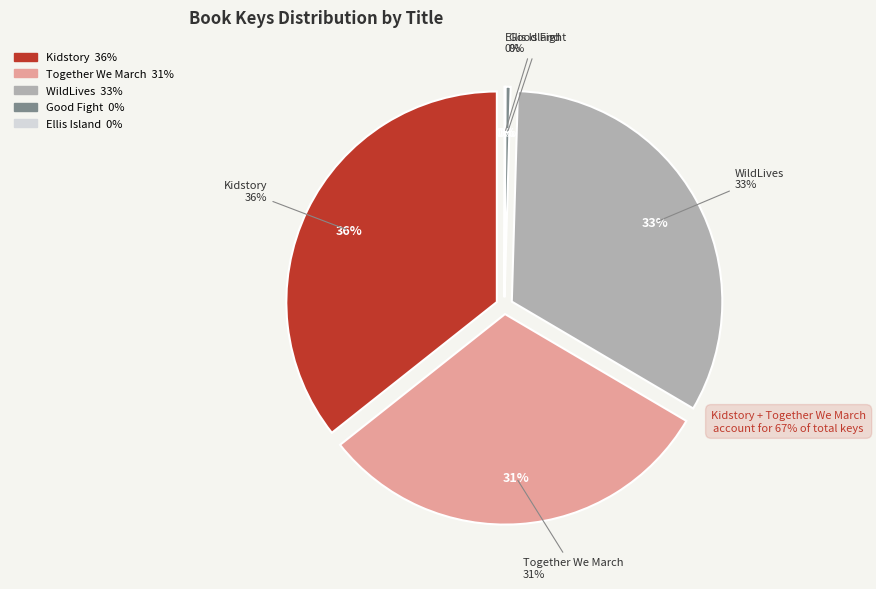

To the nearest percent, what percentage of the pie is Together We March?

31%